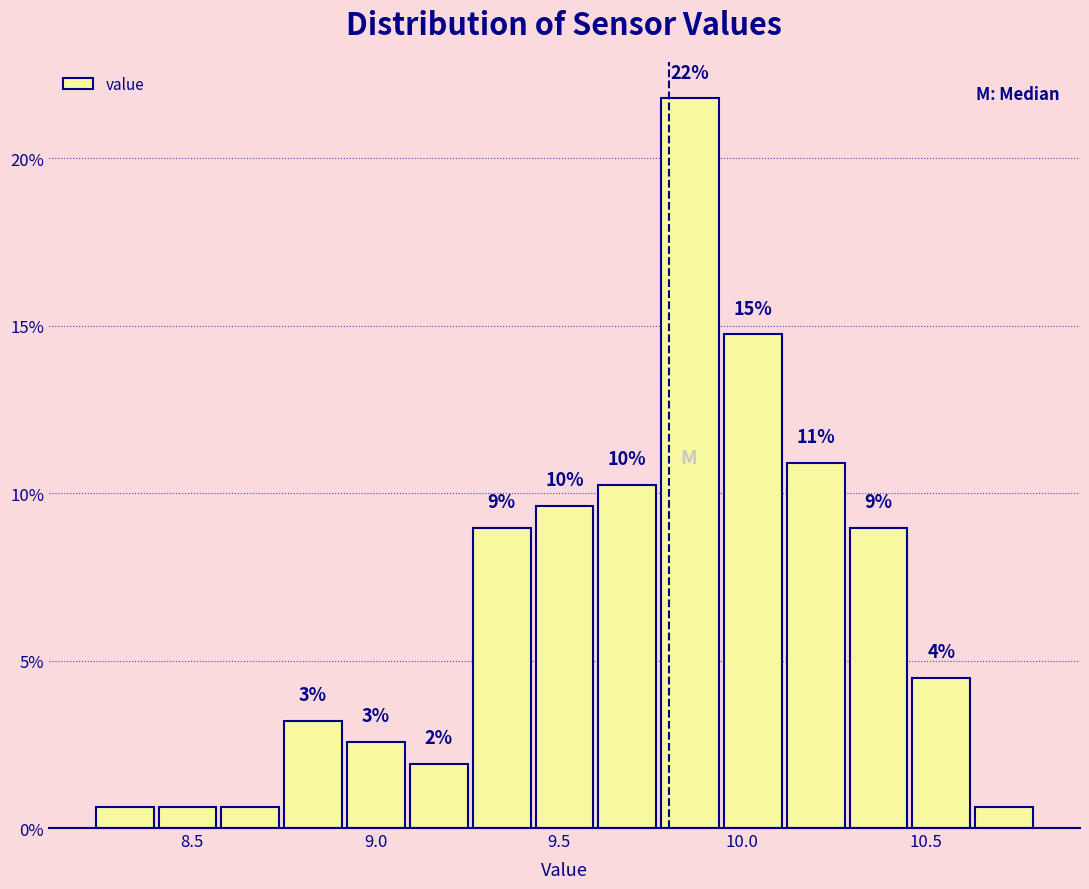

Around what value on the x-axis is the tallest bar? Give the approximate position of its centre, as read against the axis.

9.85